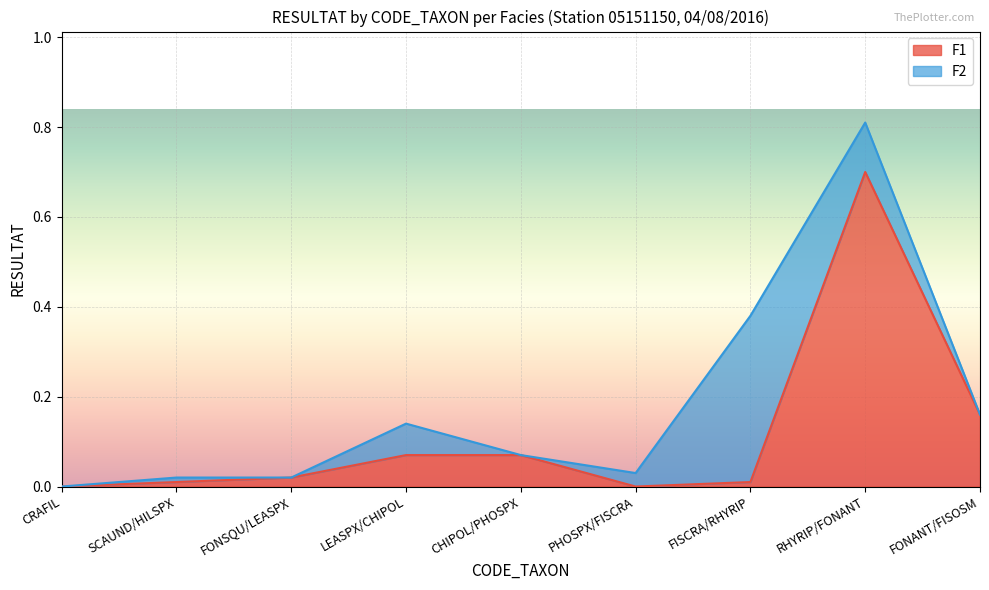

What is the difference between the second highest and second lowest values?

0.2